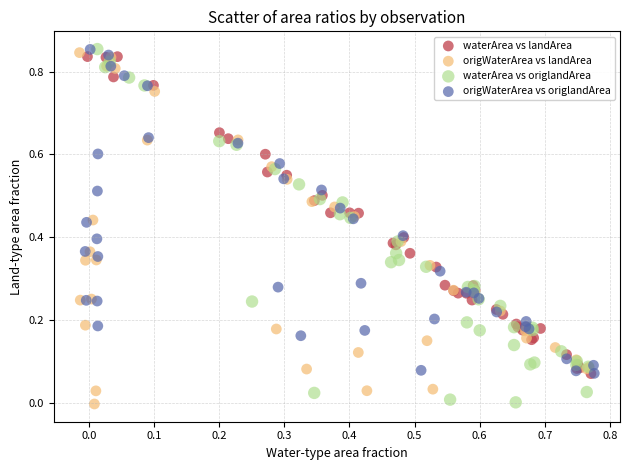

What are all the series names shown in the legend?

waterArea vs landArea, origWaterArea vs landArea, waterArea vs origlandArea, origWaterArea vs origlandArea